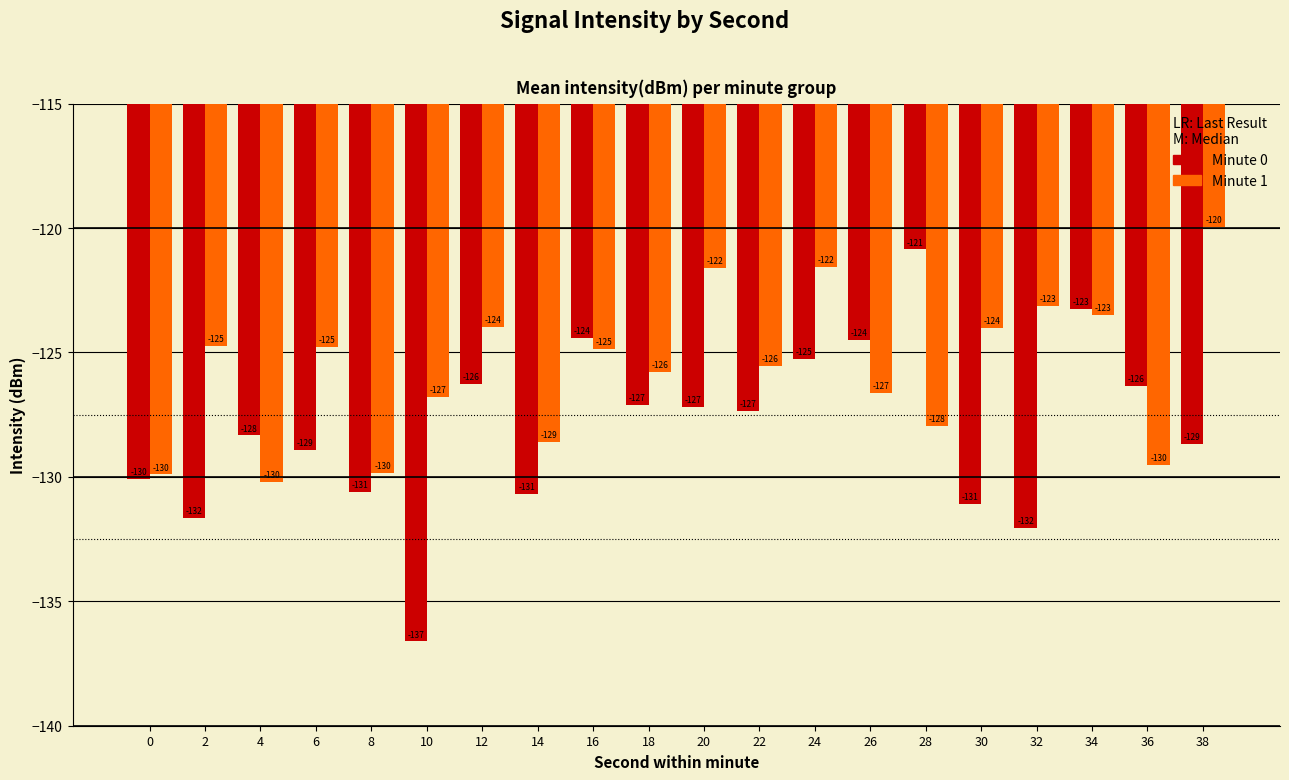

Which series has the largest total across all categories?

Minute 1